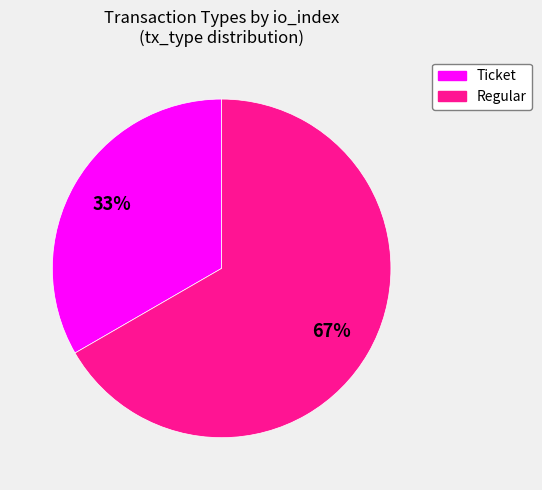

Is there any slice that represents more than half of the pie?

Yes